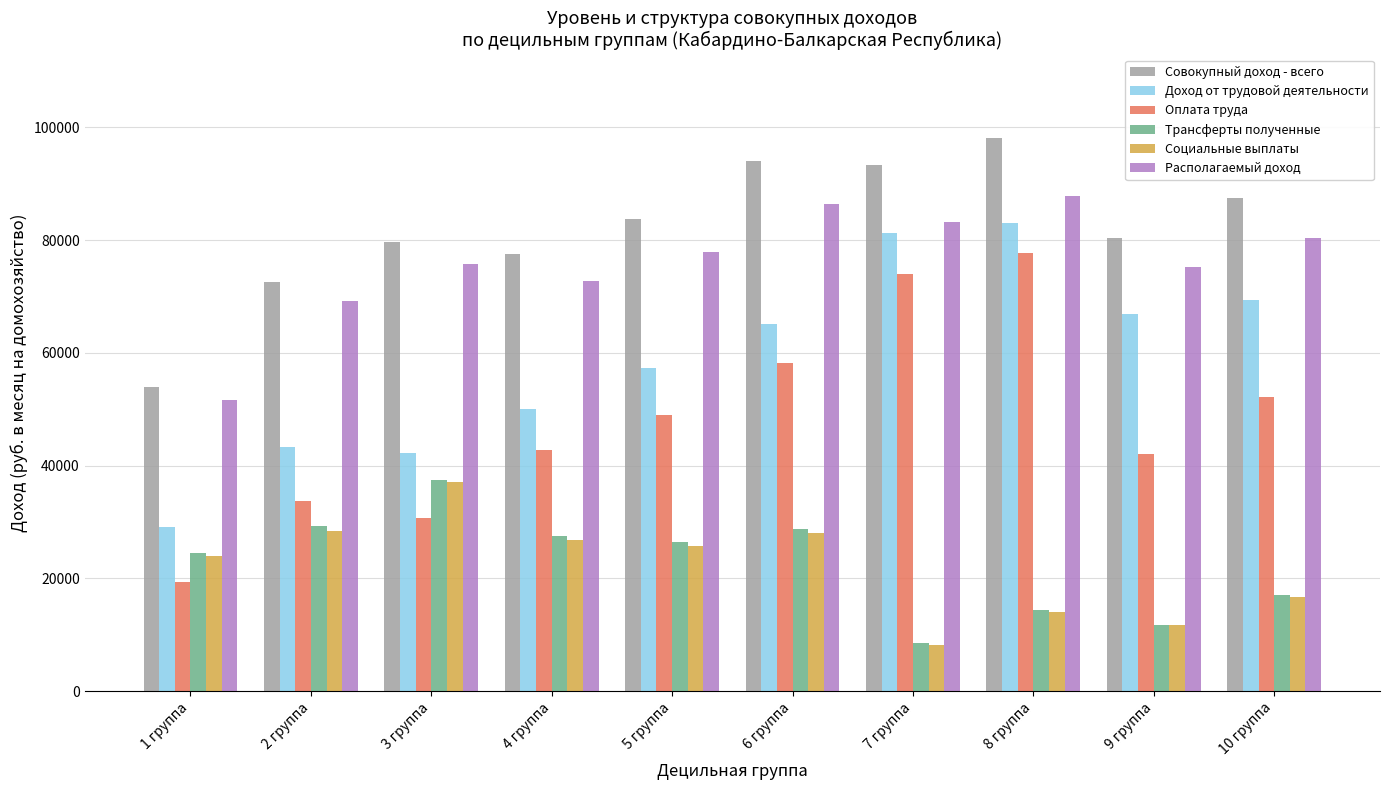

What are all the series names shown in the legend?

Совокупный доход - всего, Доход от трудовой деятельности, Оплата труда, Трансферты полученные, Социальные выплаты, Располагаемый доход